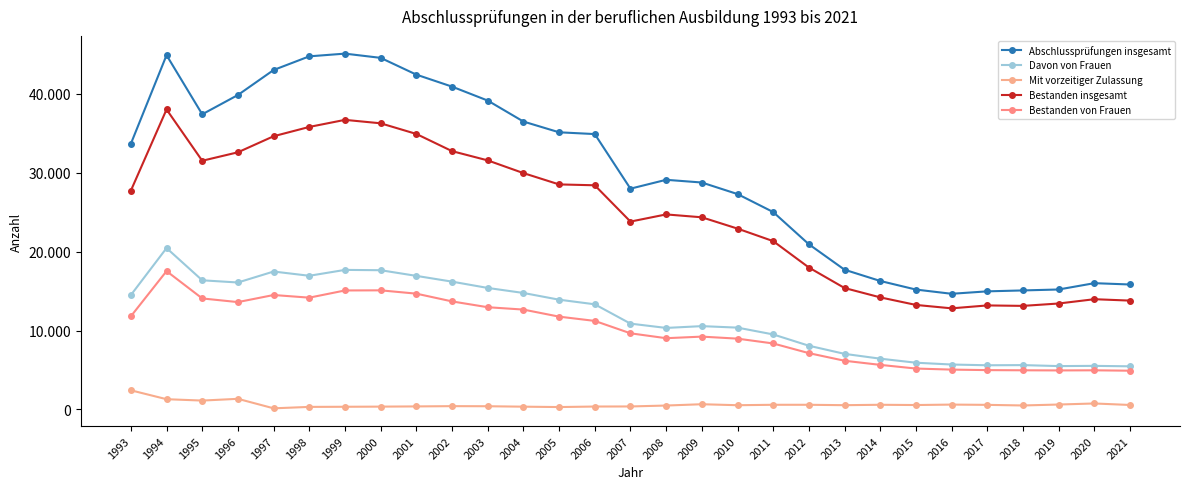

Does the chart have visible grid lines?

No